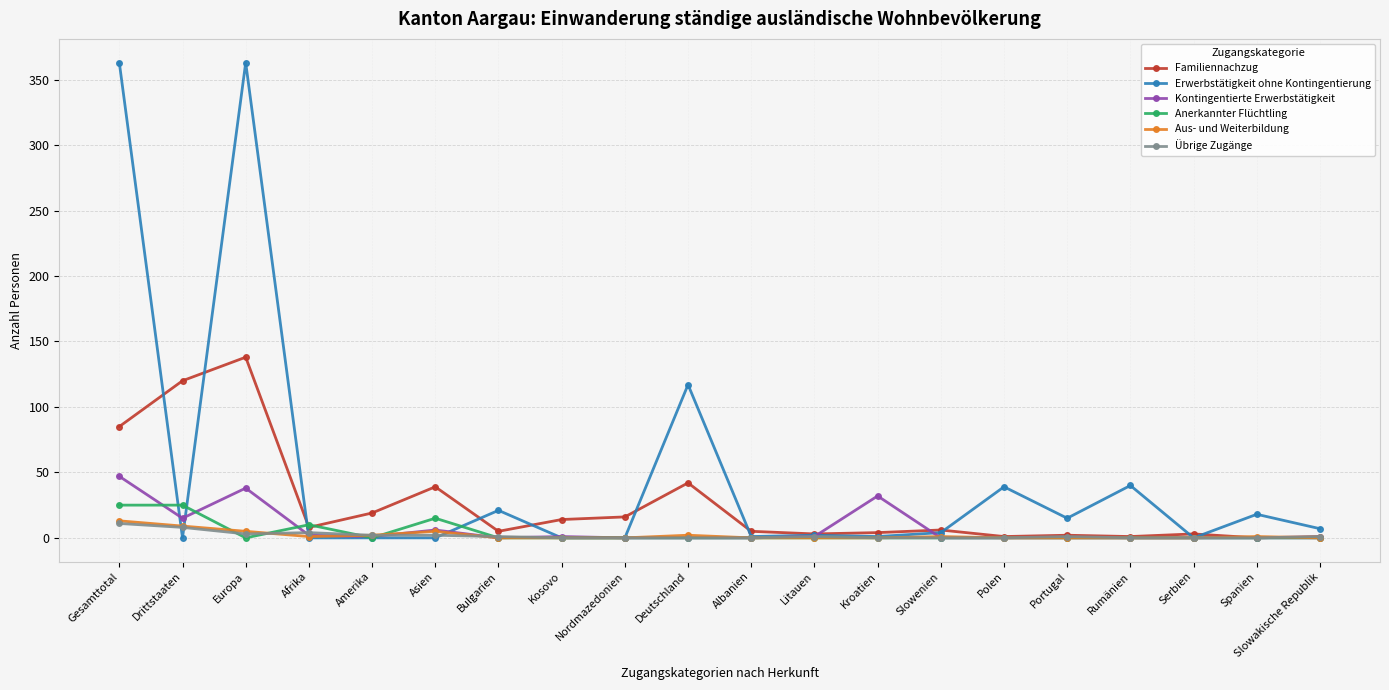

What is the greatest value displayed?

363